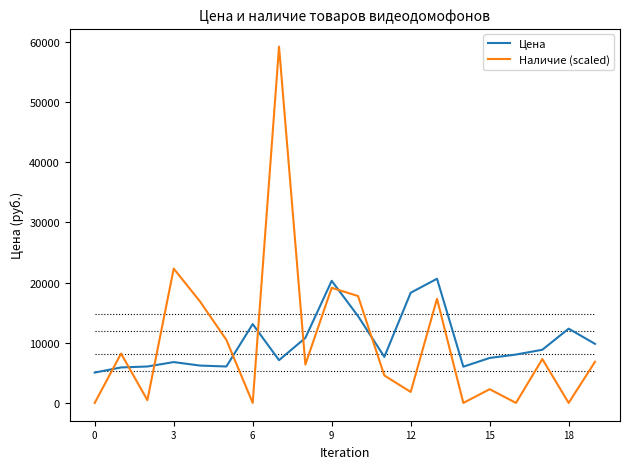

After their last crossing, which series has the higher values: Цена or Наличие (scaled)?

Цена